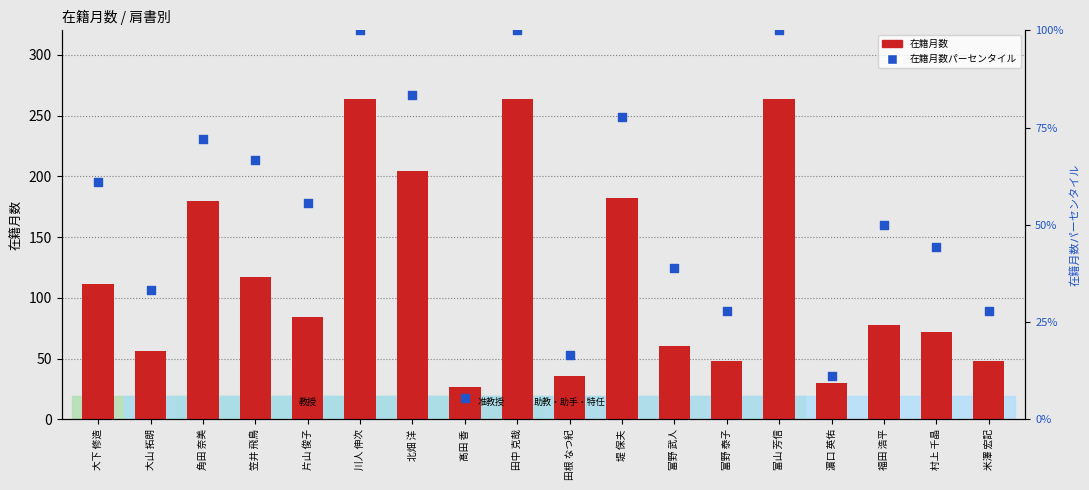

Is the value of 在籍月数 at 川人 伸次 greater than the value of 在籍月数パーセンタイル at 富野 武人?

Yes